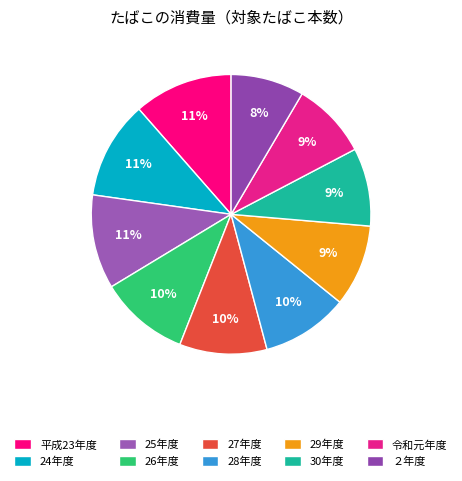

How many segments does this pie chart have?

10